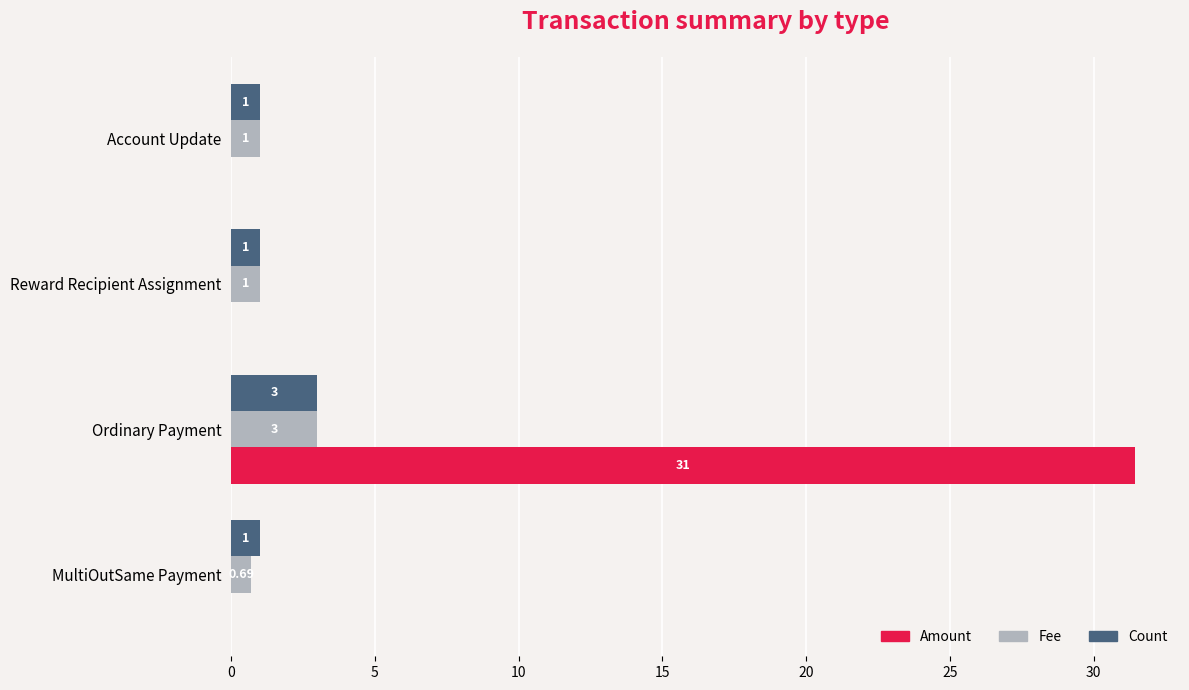

What is the sum of the Count values at MultiOutSame Payment and Account Update?

2.0